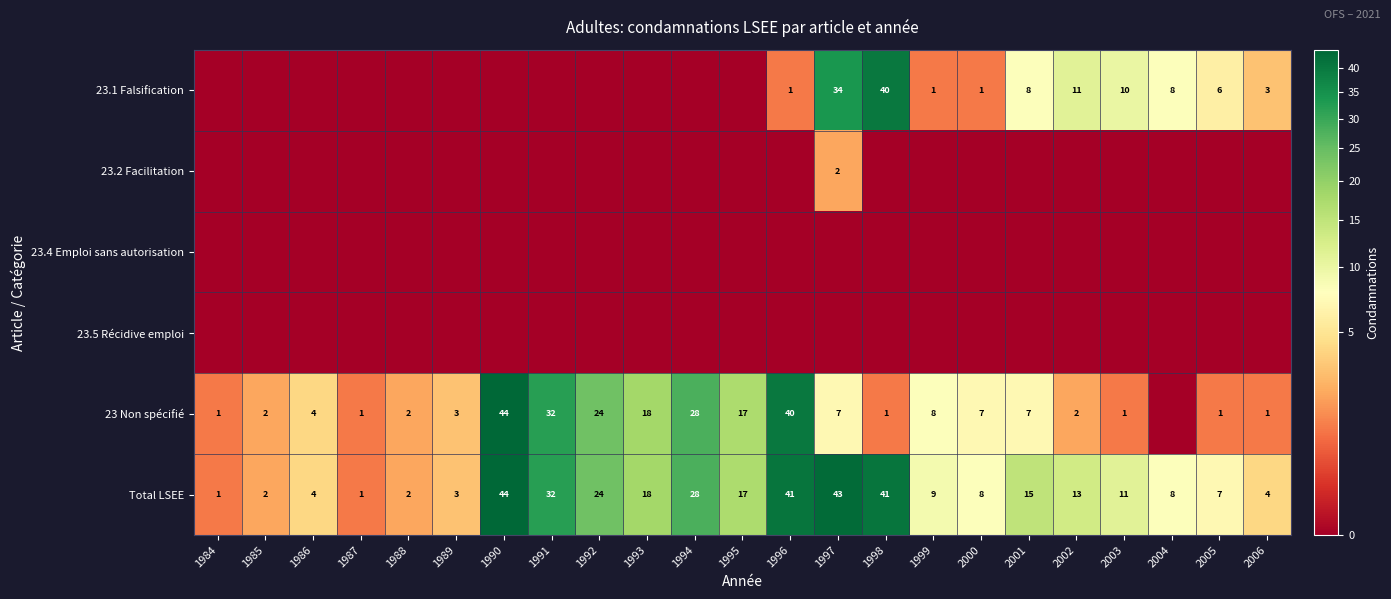

At which category does the chart reach its peak across all series?

1990